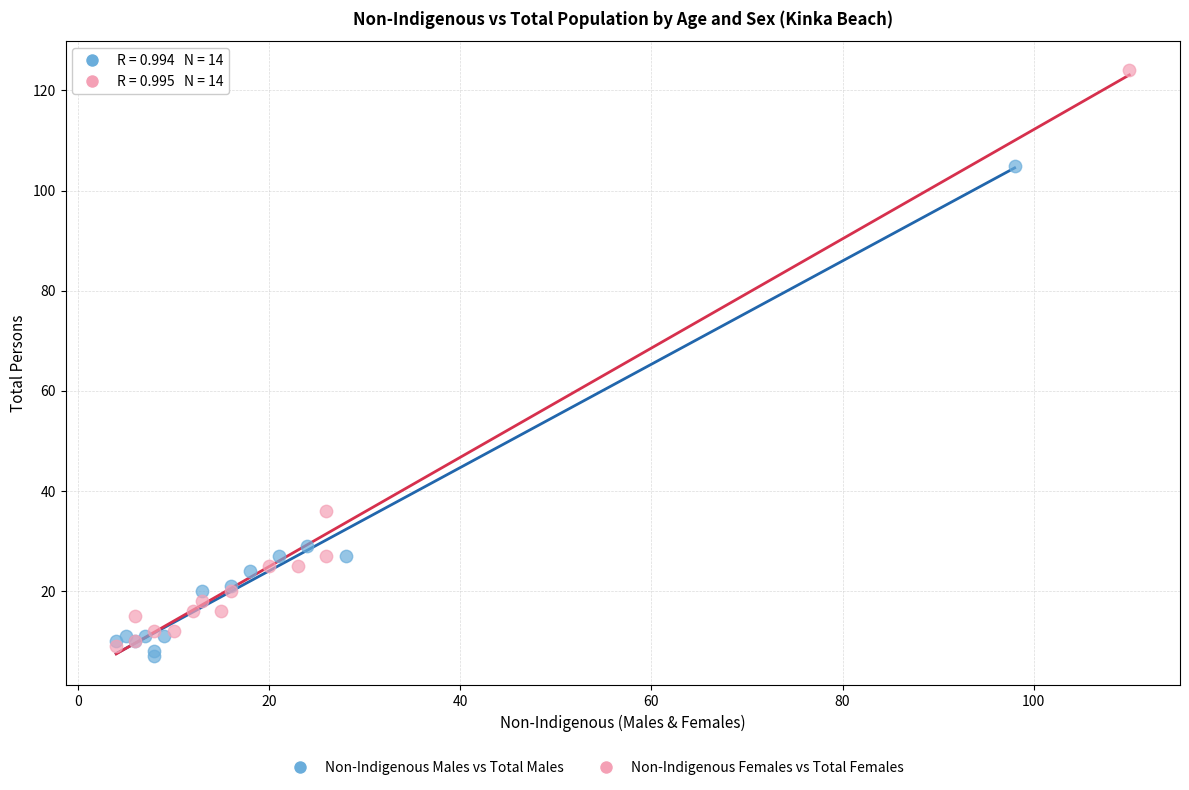

Which series reaches the minimum Y coordinate?

Non-Indigenous Males vs Total Males